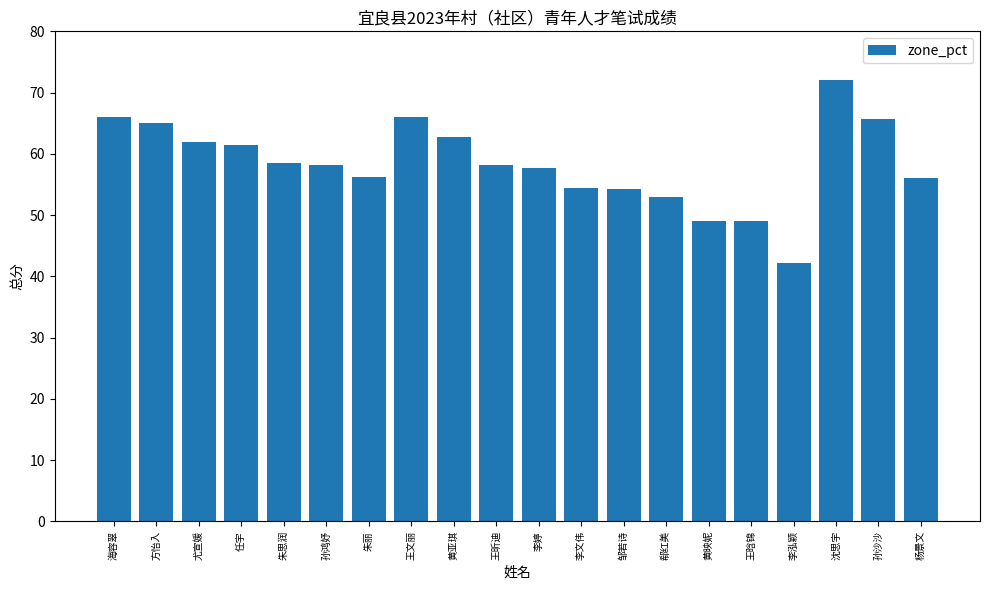

At which category does the chart reach its minimum across all series?

李泓颖